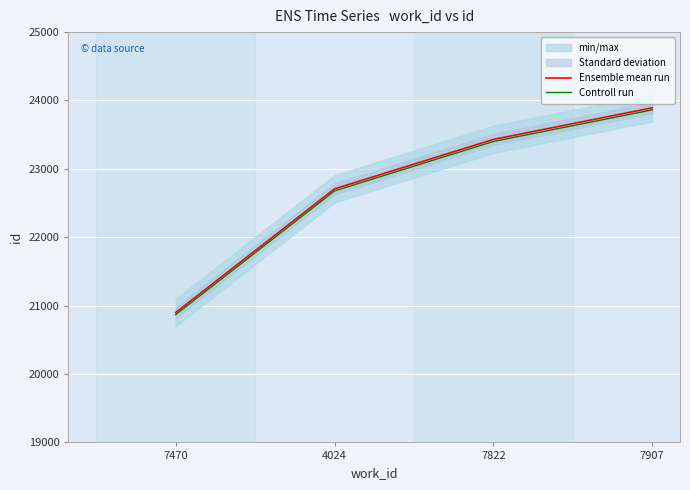

Rank the series at 7470 from highest to lowest value.

Ensemble mean run, Controll run